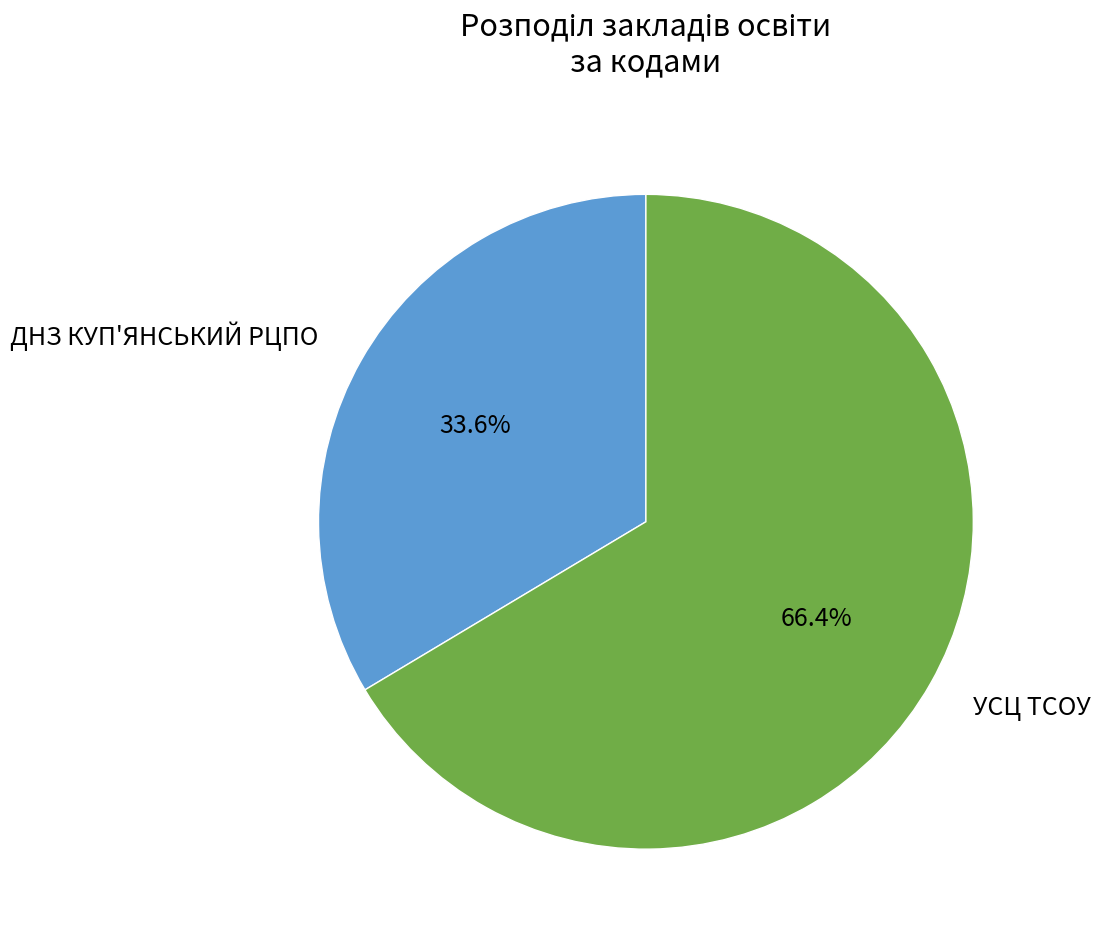

To the nearest percent, what is the combined percentage of УСЦ ТСОУ and ДНЗ КУП'ЯНСЬКИЙ РЦПО?

100%